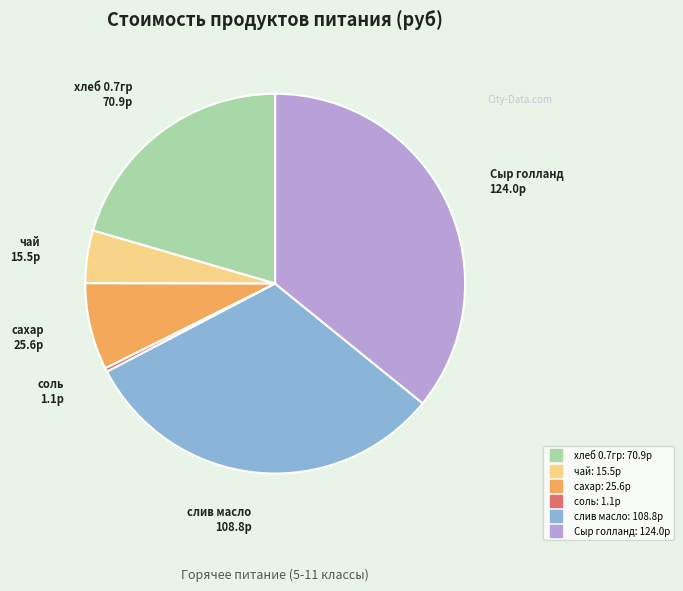

Count the number of slices in the pie.

6